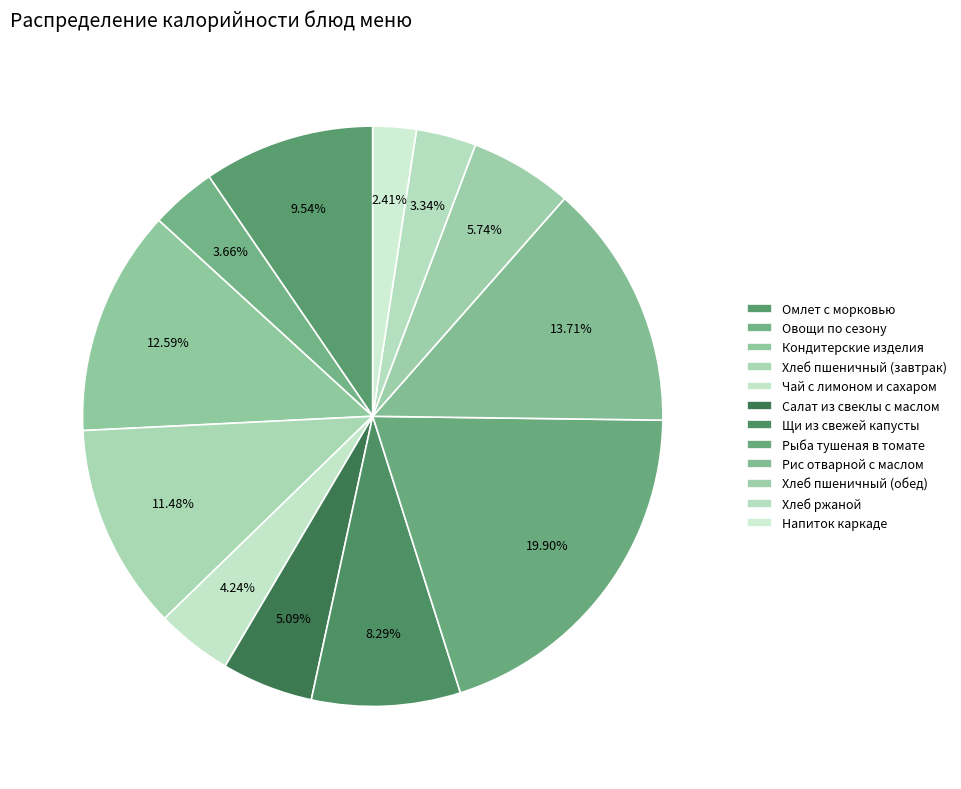

What is the largest slice in the pie chart?

Рыба тушеная в томате